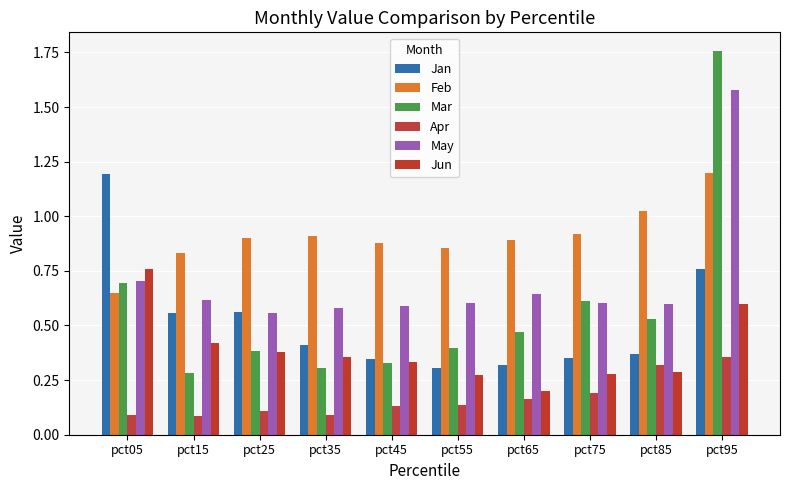

At how many categories does at least one series exceed 1?

3